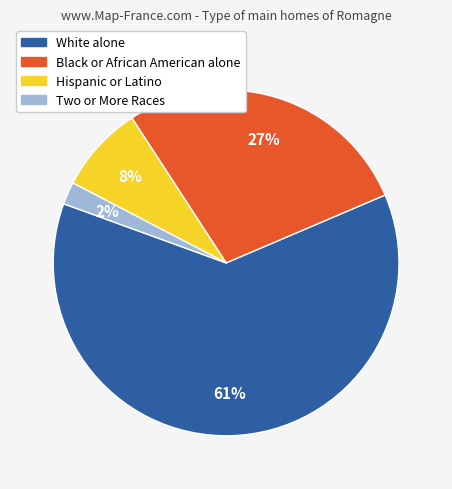

What percentage is the Two or More Races slice, to the nearest percent?

2%